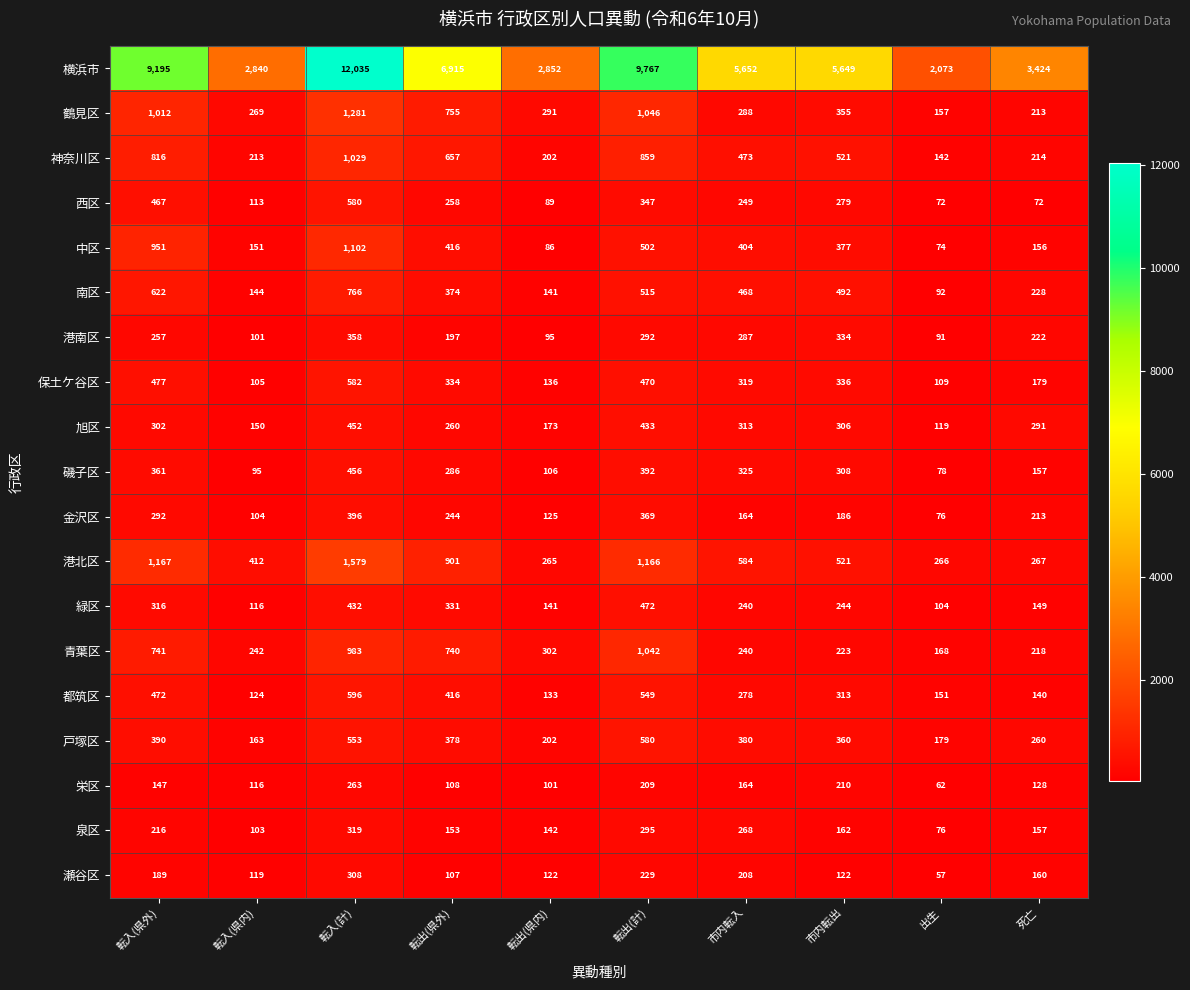

Where is 中区 nearest to the value 588?

転出(計)